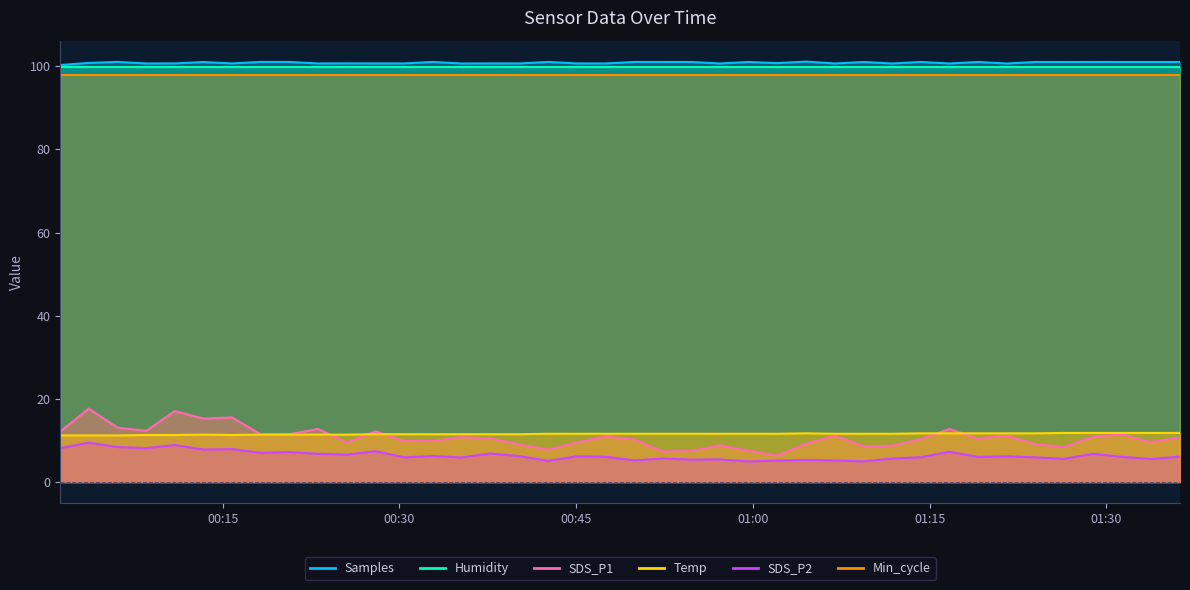

At which category does SDS_P1 reach its first local peak?

2023/01/02 00:03:38